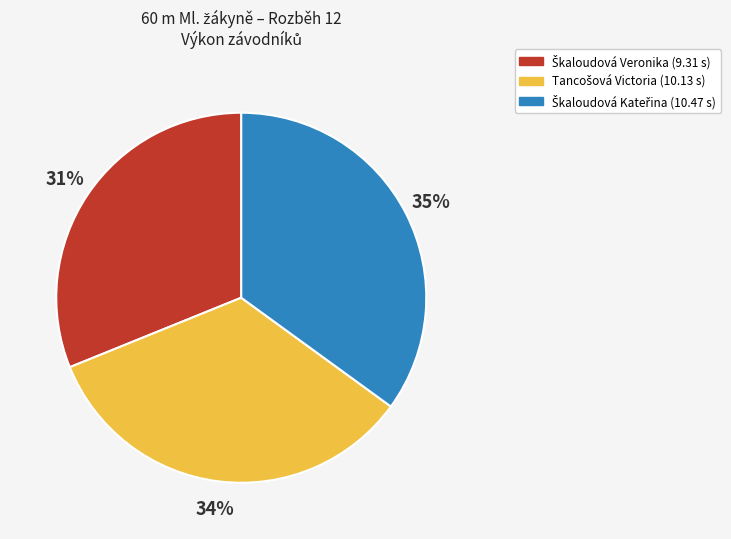

To the nearest percent, what is the difference between the largest and smallest slice percentages?

4%